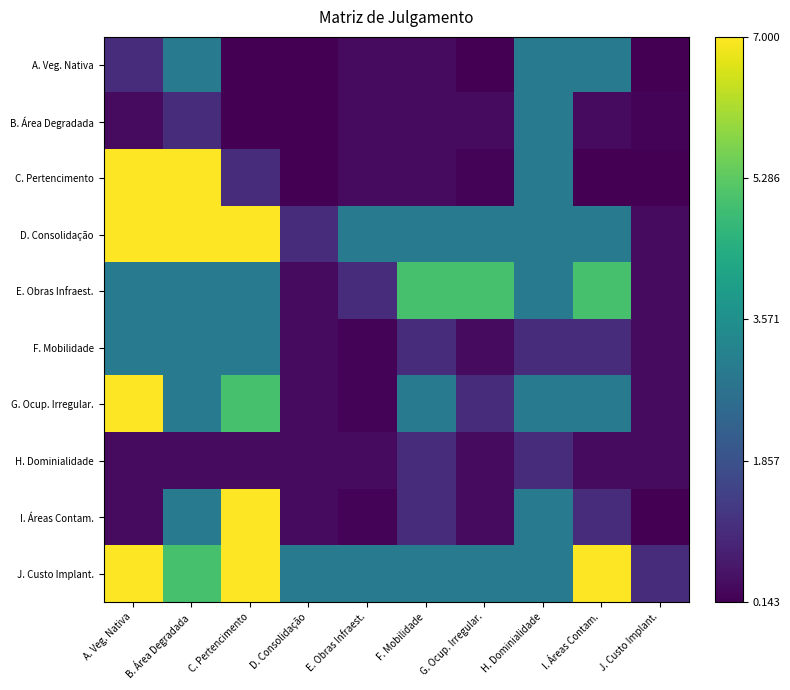

What is the spread (max minus min) of values at G. Ocup. Irregular.?

4.9